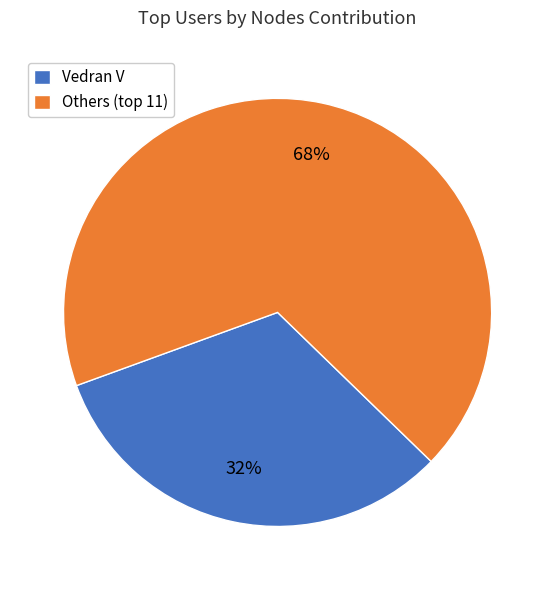

To the nearest percent, what is the difference between the largest and smallest slice percentages?

36%